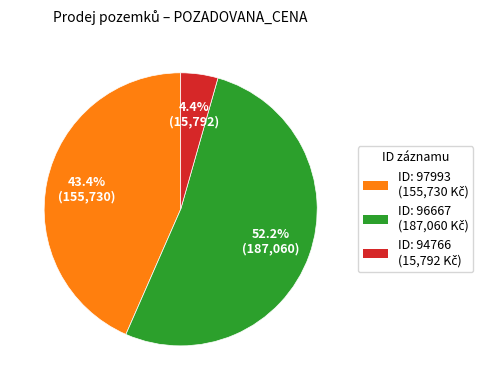

Does any single category account for the majority?

Yes